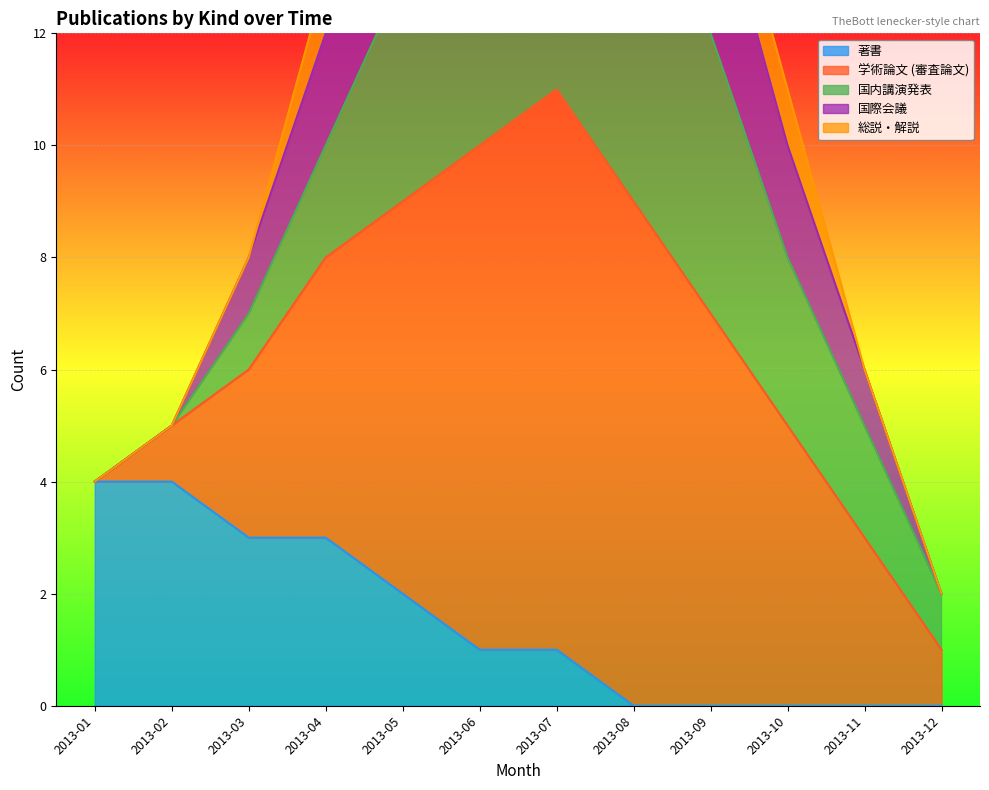

The value of 著書 at 2013-11 is 0. True or false?

True